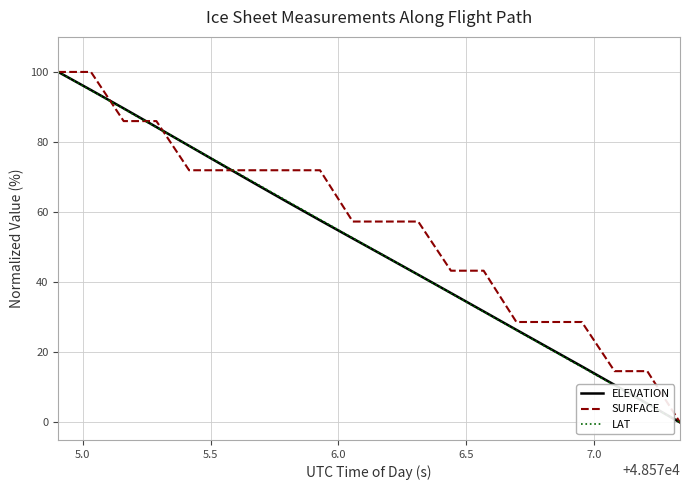

Which series has the largest total across all categories?

SURFACE